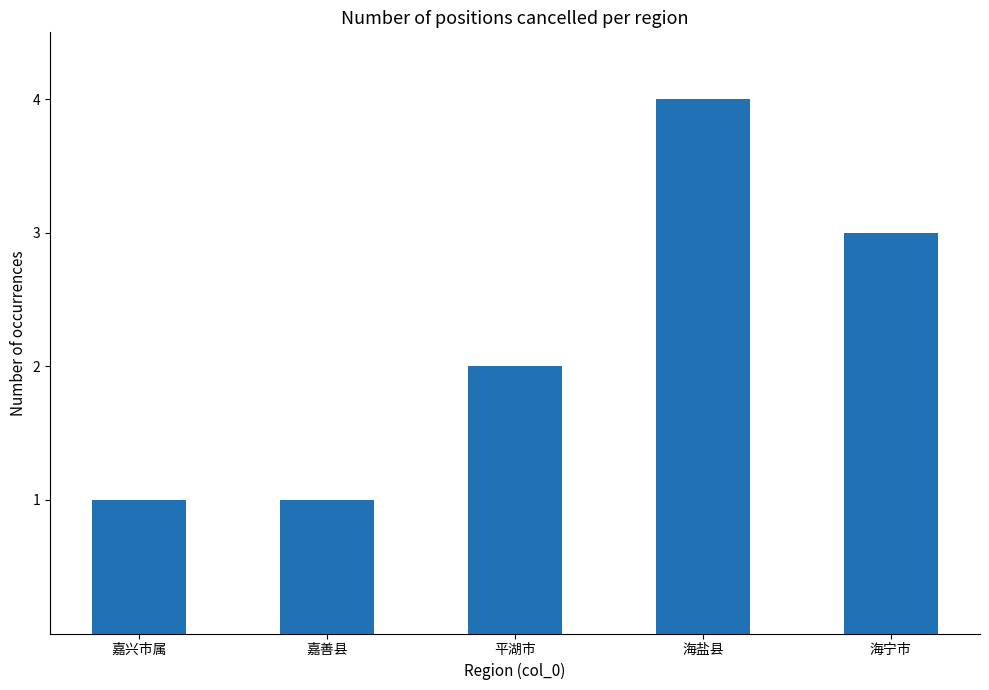

What is the sum of the values at 海宁市 and 嘉善县?

4